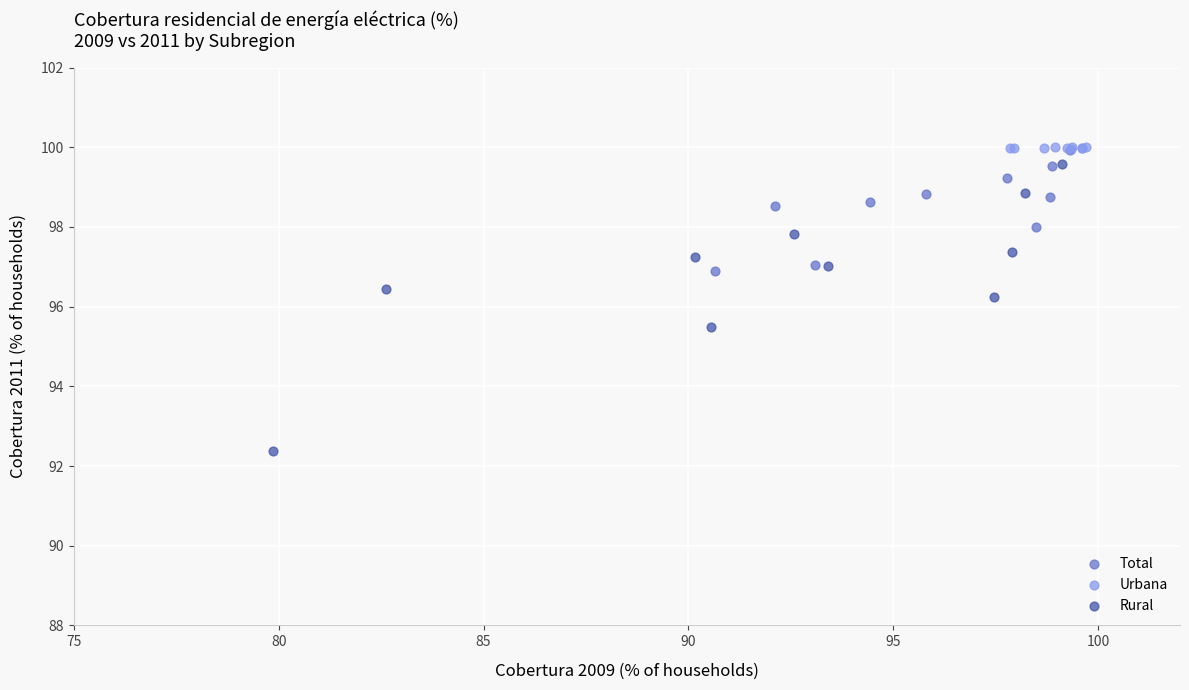

Which series has the widest spread of Y values?

Rural